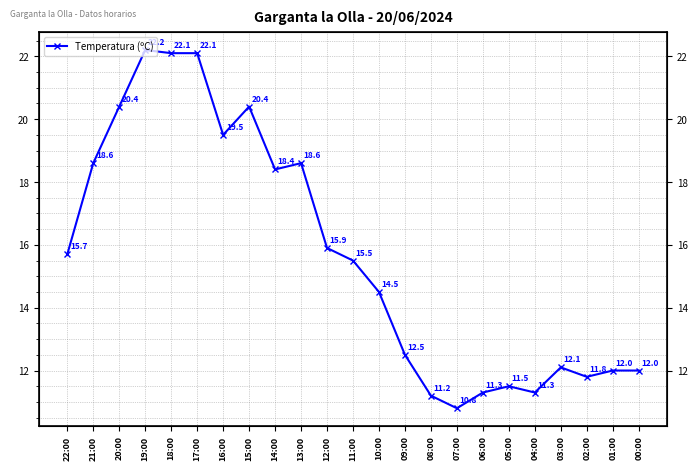

What is the sum of all values?

360.4